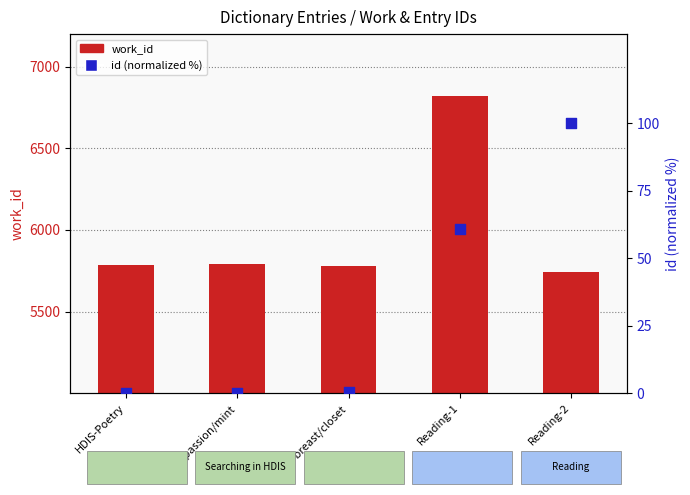

Which series reaches the minimum Y coordinate?

id (normalized %)